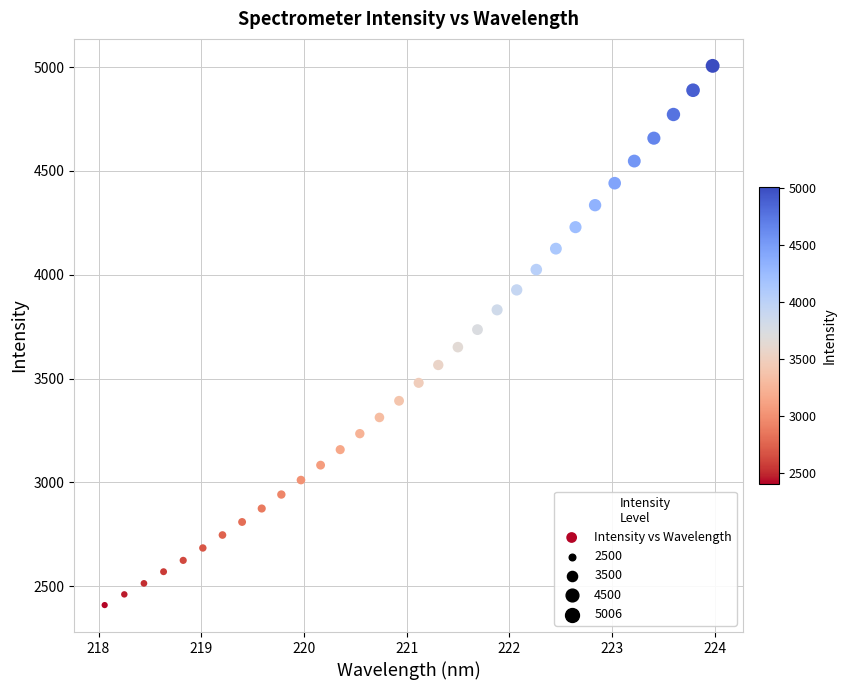

What is the range of Y values (max minus min)?

2598.2